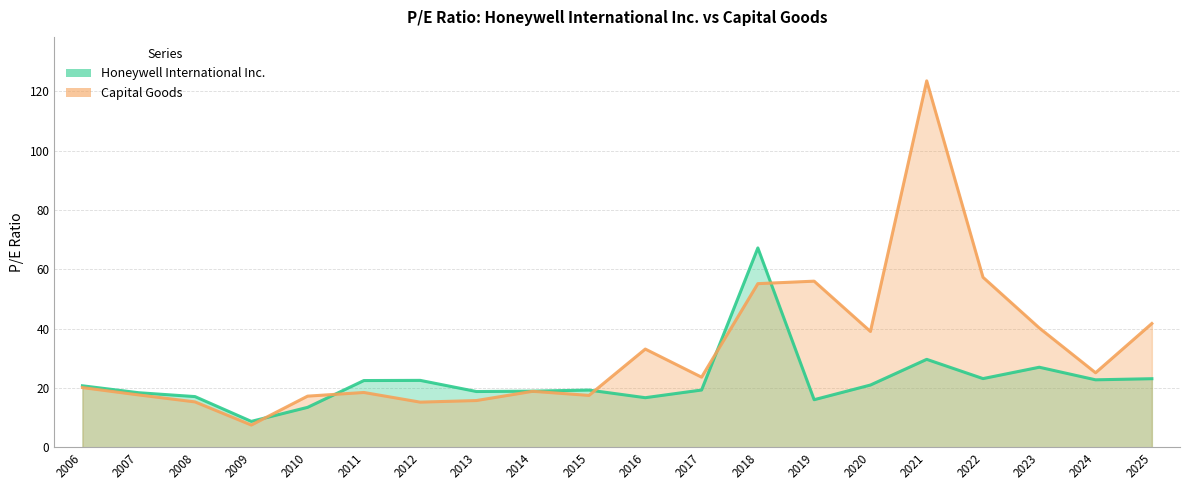

Reading left to right, what are all the values shown in this chart?

Honeywell International Inc.: 20.7	18.4	17.1	8.7	13.4	22.5	22.5	18.8	18.9	19.3	16.7	19.3	67.2	16.0	21.0	29.6	23.1	27.0	22.7	23.1
Capital Goods: 20.1	17.6	15.3	7.5	17.2	18.5	15.2	15.7	18.9	17.5	33.1	23.6	55.2	56.0	39.0	123.5	57.3	40.2	25.1	41.7